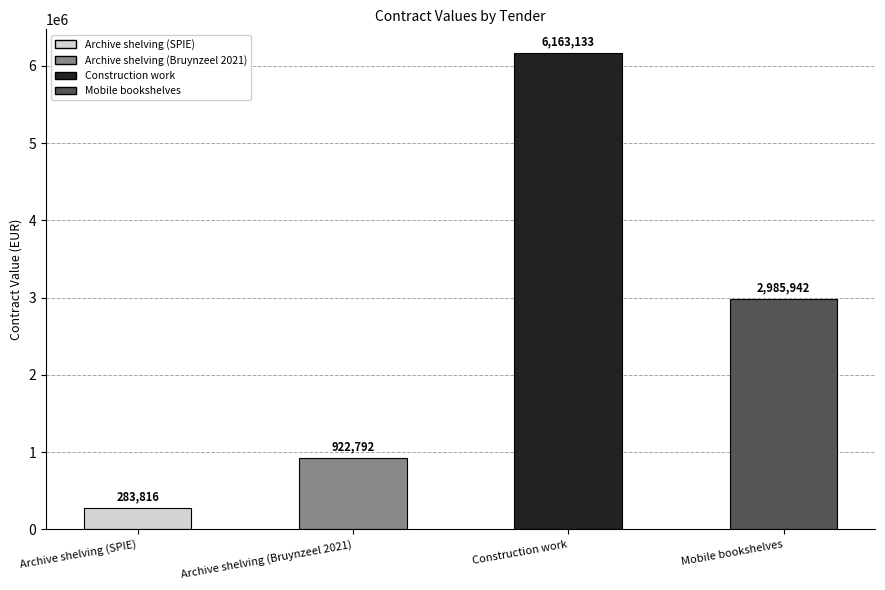

Rank the categories by value from highest to lowest.

Construction work, Mobile bookshelves, Archive shelving (Bruynzeel 2021), Archive shelving (SPIE)